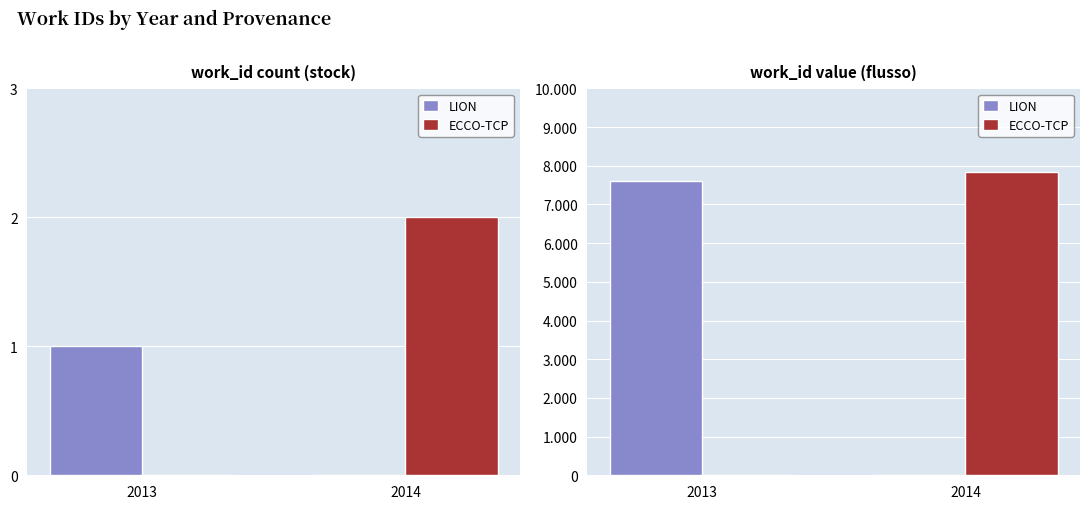

Count the ECCO-TCP values in the range 0 to 7836.

2